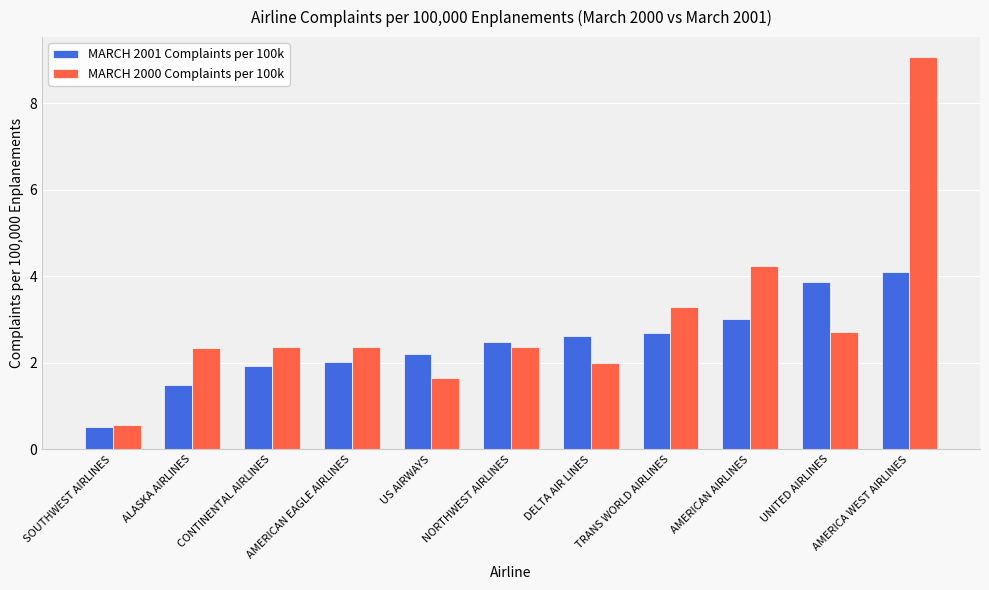

What are all the series names shown in the legend?

MARCH 2001 Complaints per 100k, MARCH 2000 Complaints per 100k